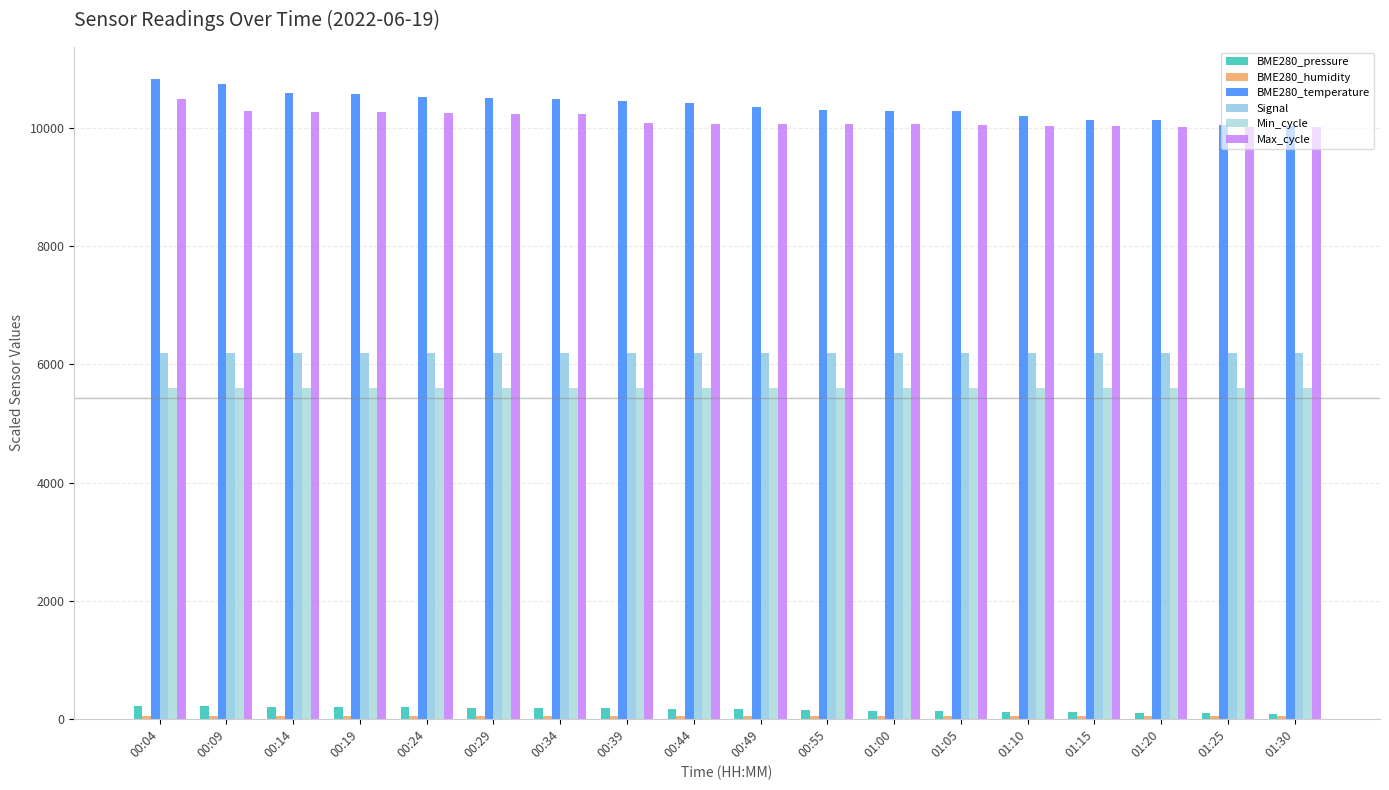

Are the bars grouped side by side (vs. stacked)?

Yes